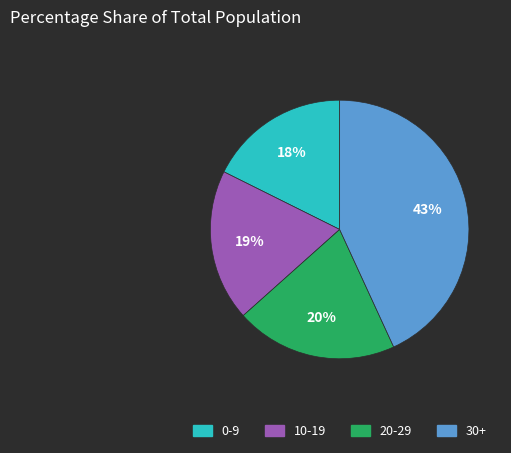

Is there a majority slice in this chart?

No